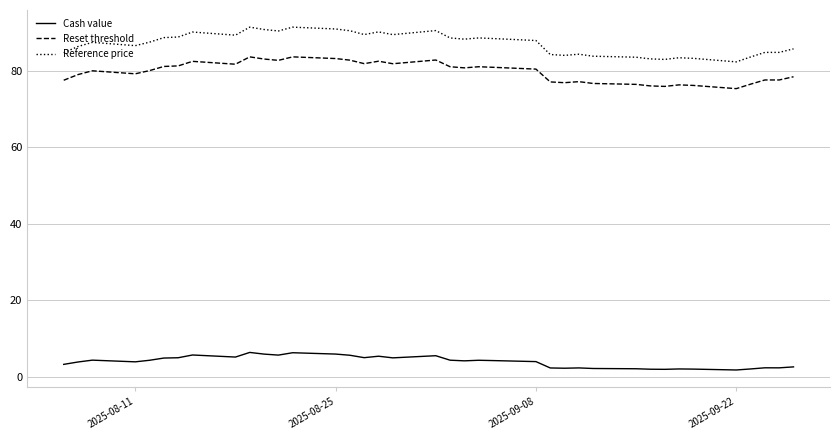

Which series has the largest total across all categories?

Reference price